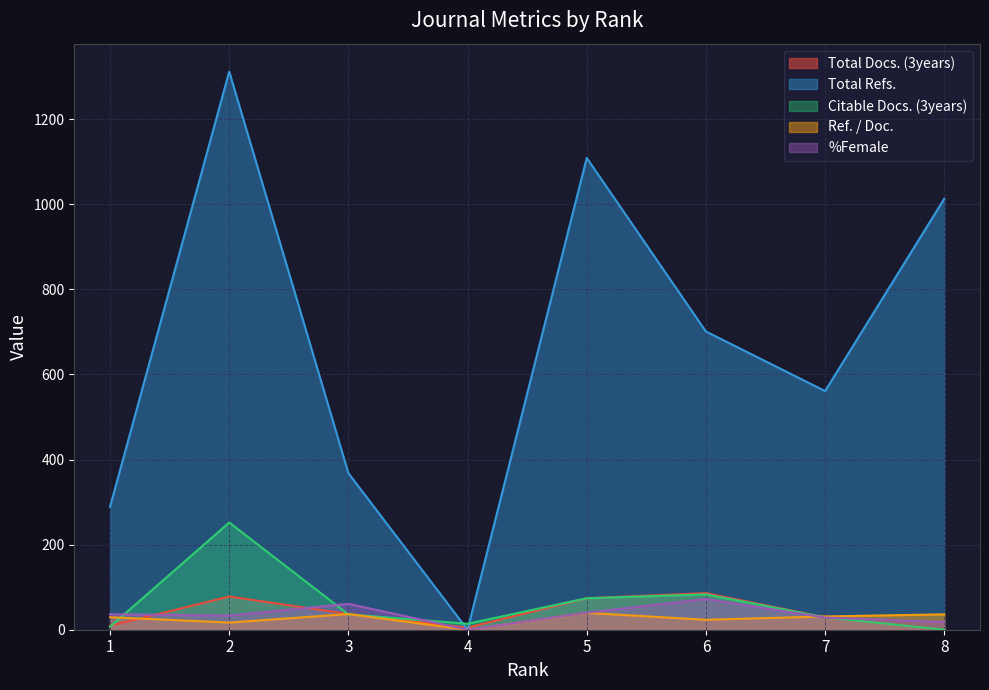

What is the sum of the Ref. / Doc. values at 4 and 6?

23.4